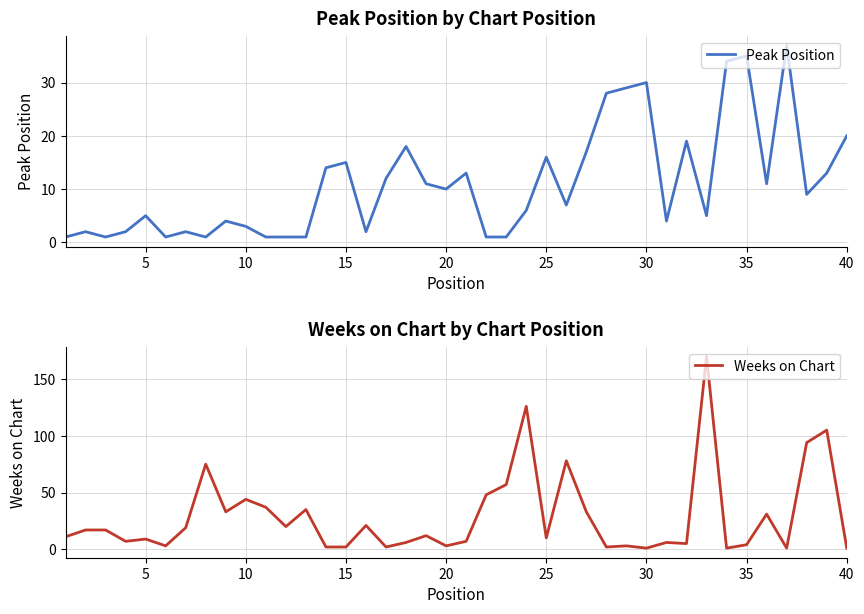

Which series has the widest spread of values?

Weeks on Chart